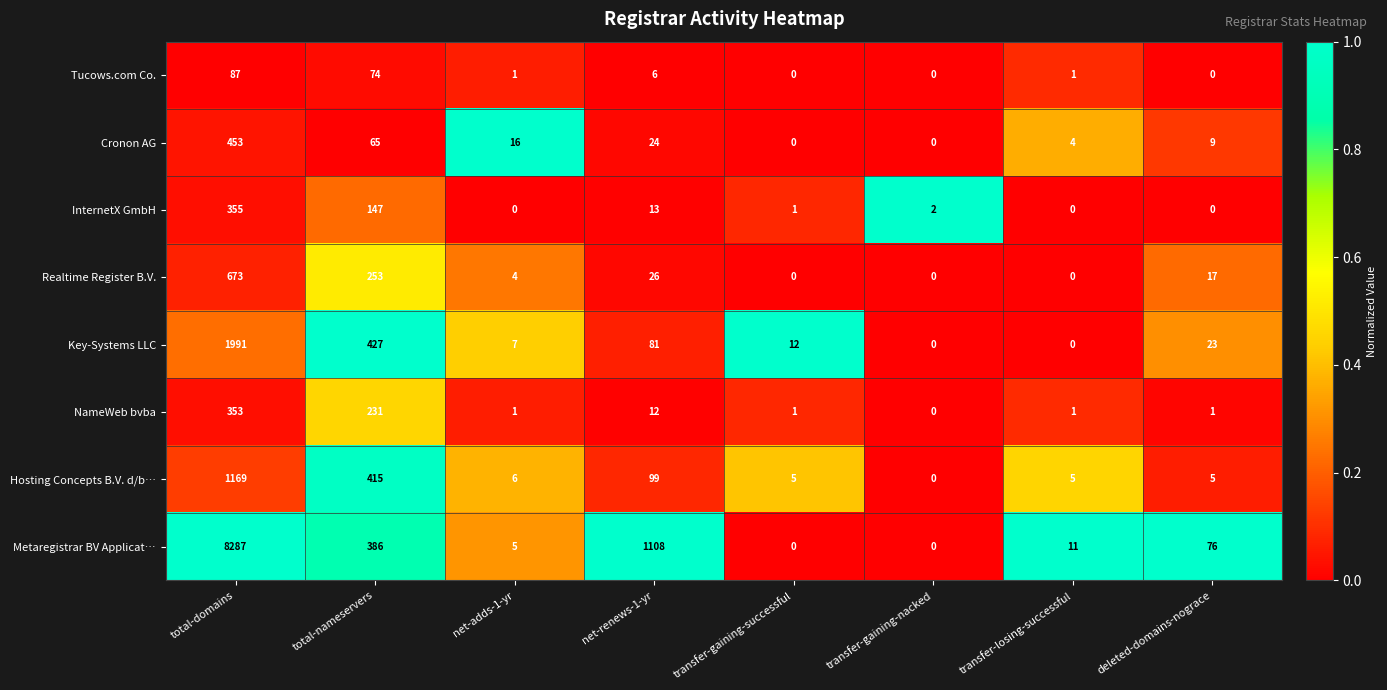

What is the total value across all series at net-renews-1-yr?

1369